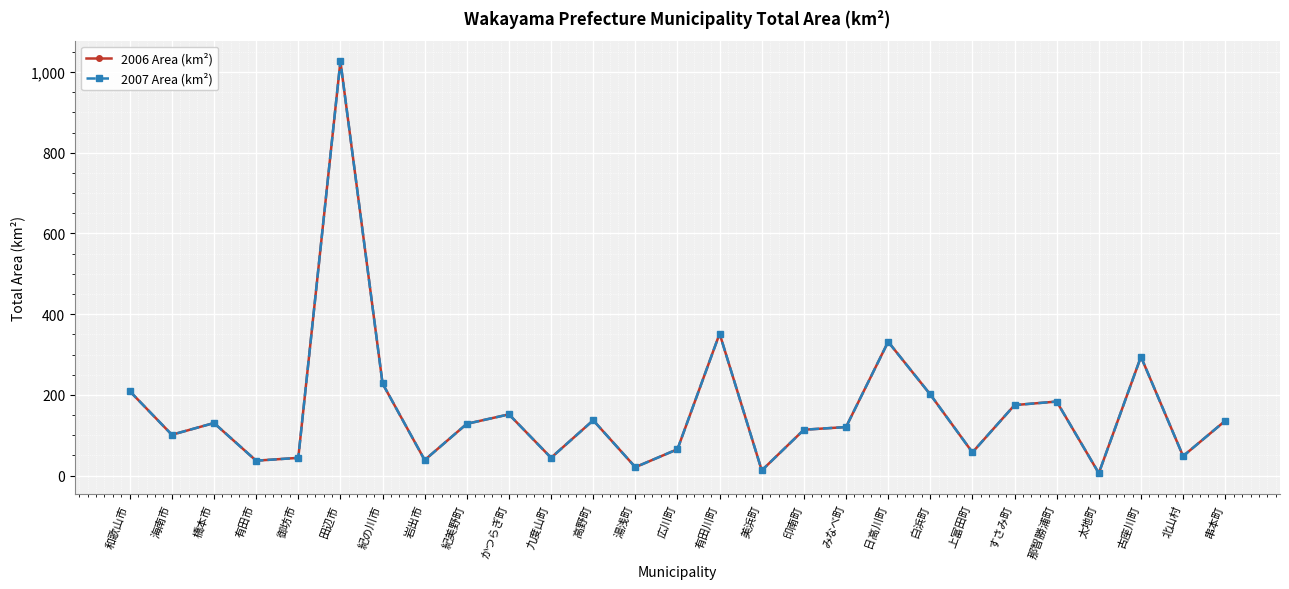

True or false: 2006 Area (km²) has more than 0 points higher than both neighbors.

True